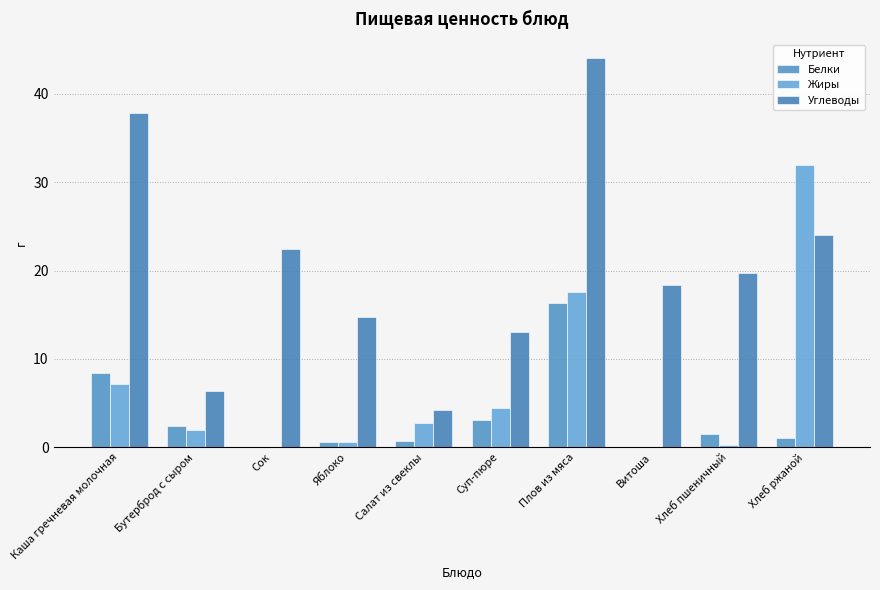

What is the difference between the maximum and minimum values in the Белки series?

16.4